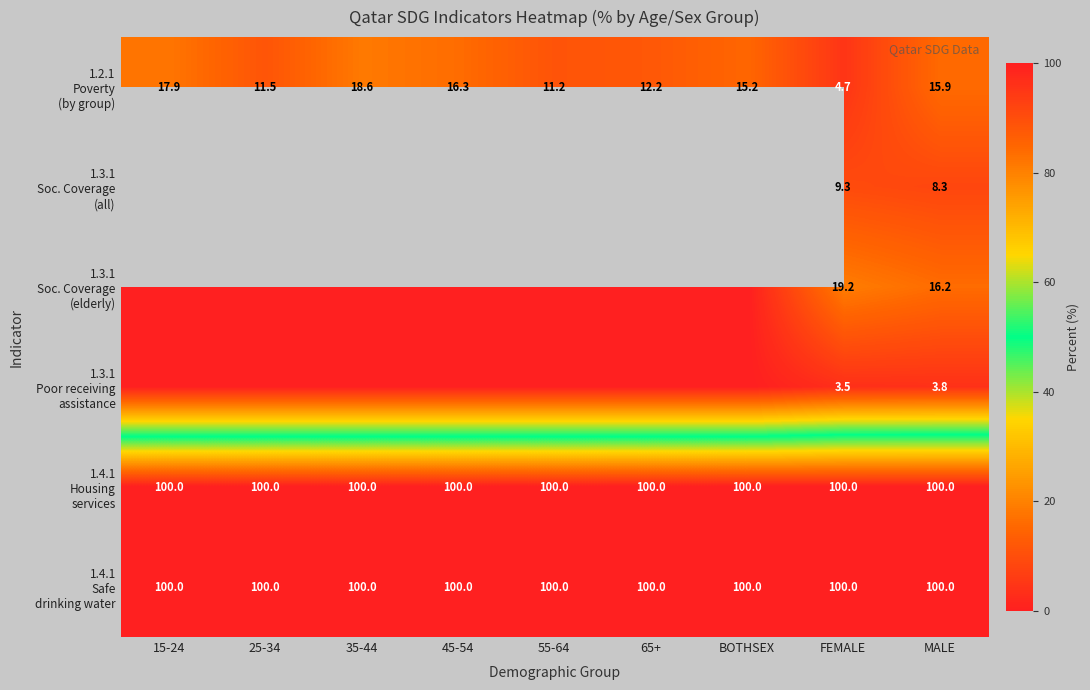

What is the sum of all 1.3.1 Poor receiving assistance values?

7.3